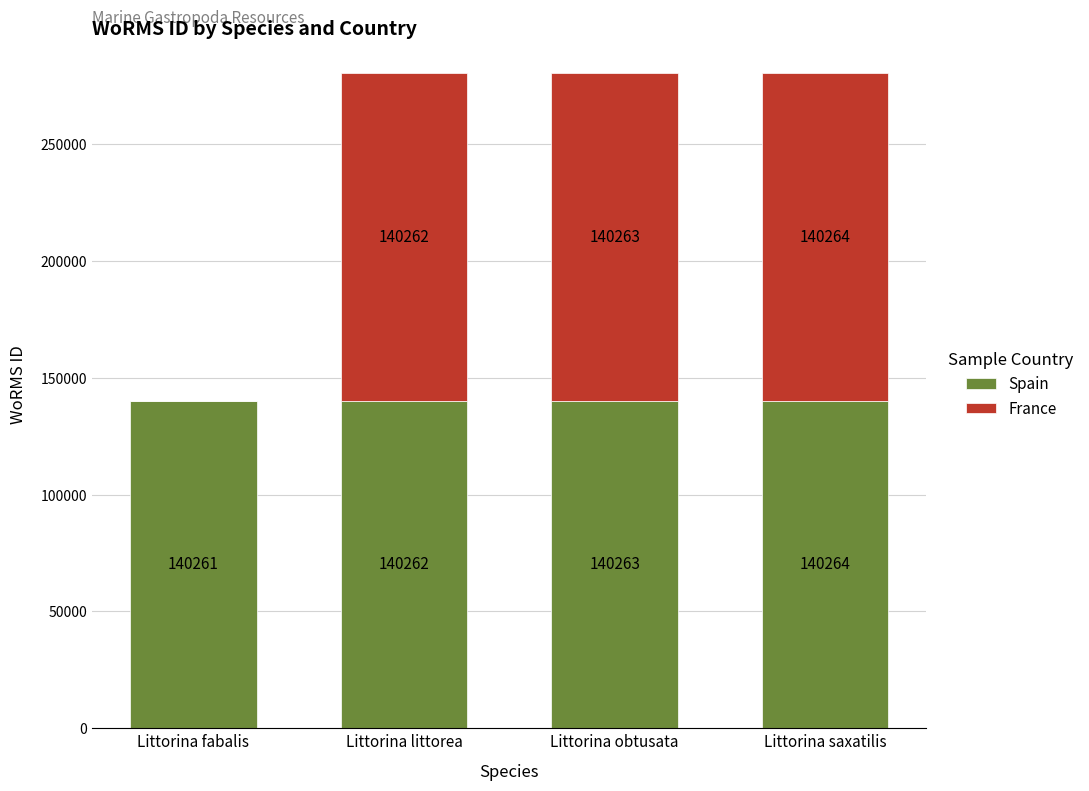

The Spain series shows 140261 at Littorina fabalis. True or false?

True